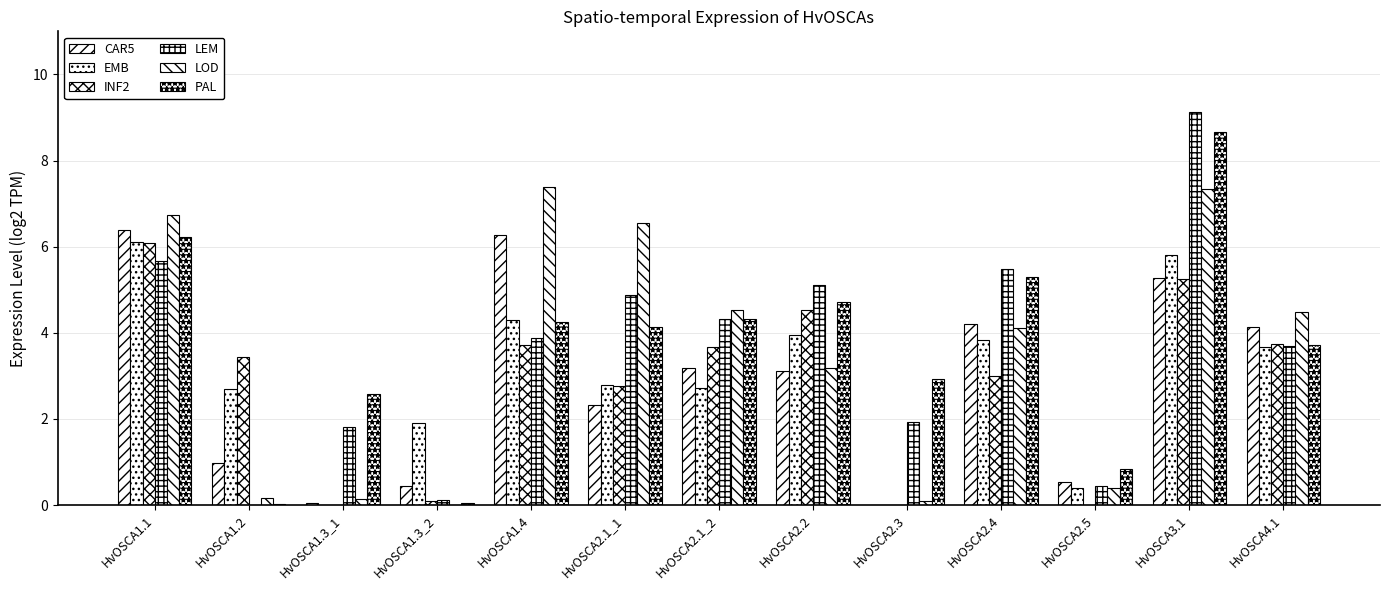

Rank the series at HvOSCA1.1 from lowest to highest value.

LEM, INF2, EMB, PAL, CAR5, LOD